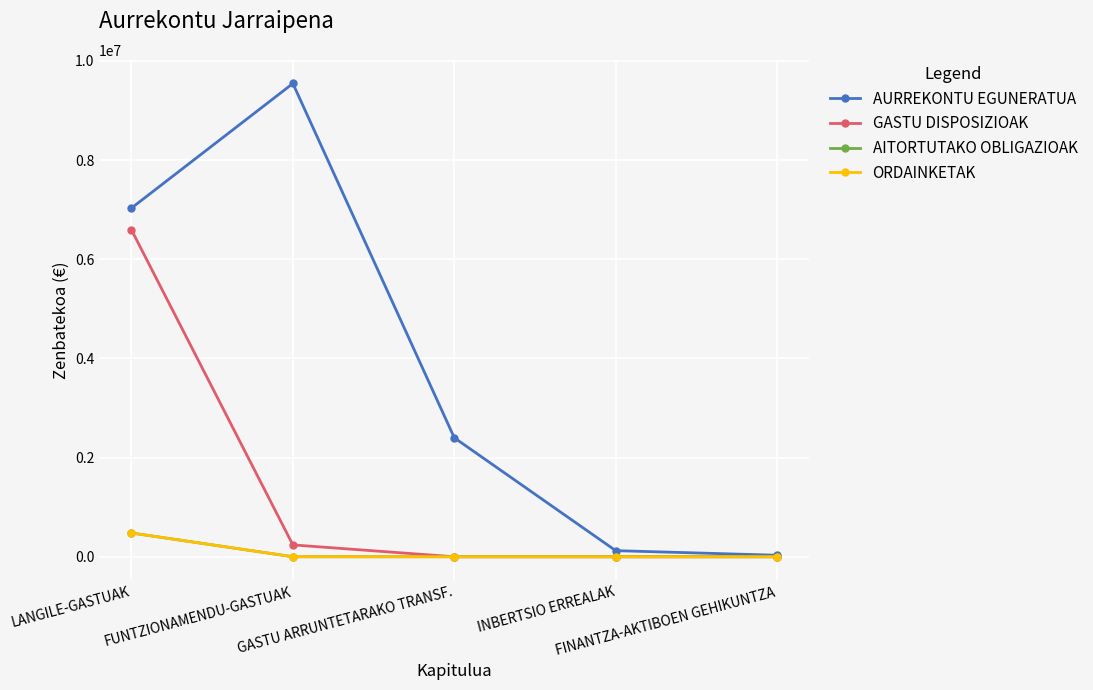

Is this an area chart (filled region under the line)?

No